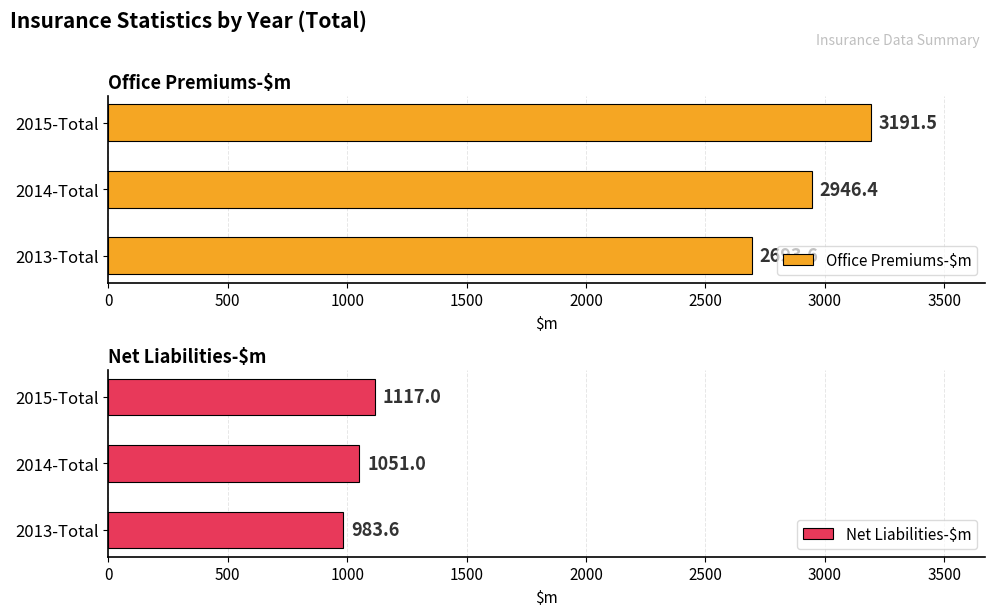

Reading left to right, extract all data points from this chart.

Office Premiums-$m: 2693.6	2946.4	3191.5
Net Liabilities-$m: 983.6	1051.0	1117.0